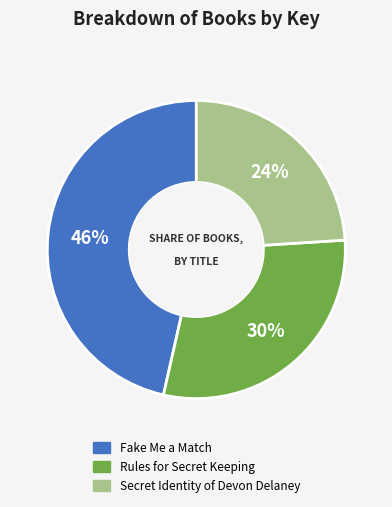

Rank the categories by value from lowest to highest.

Secret Identity of Devon Delaney, Rules for Secret Keeping, Fake Me a Match